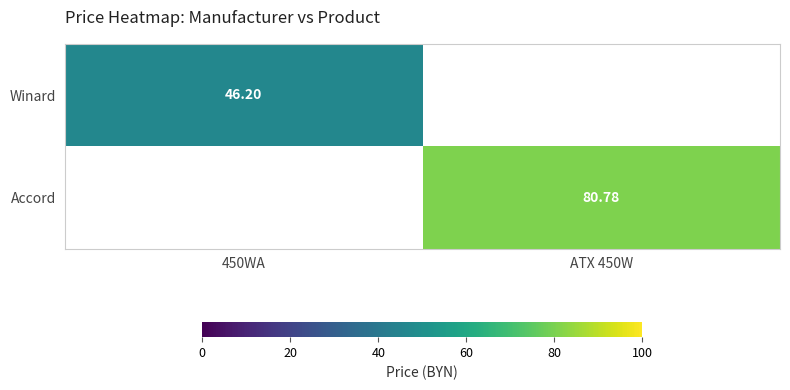

Which category has the lowest value in the Accord series?

450WA